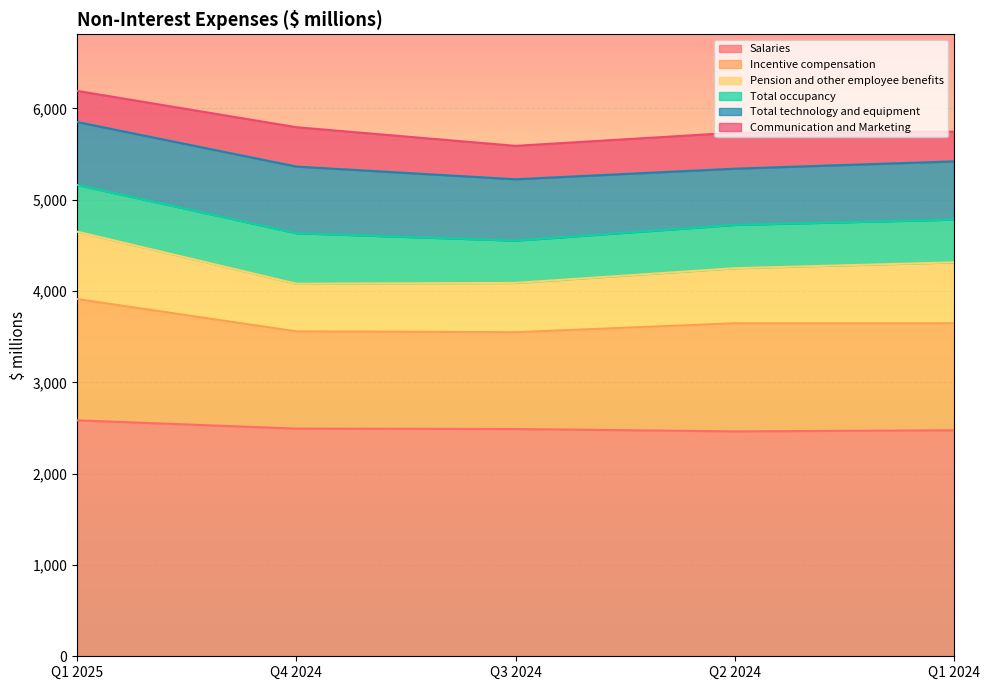

The value of Salaries at Q1 2024 is 2475. True or false?

True